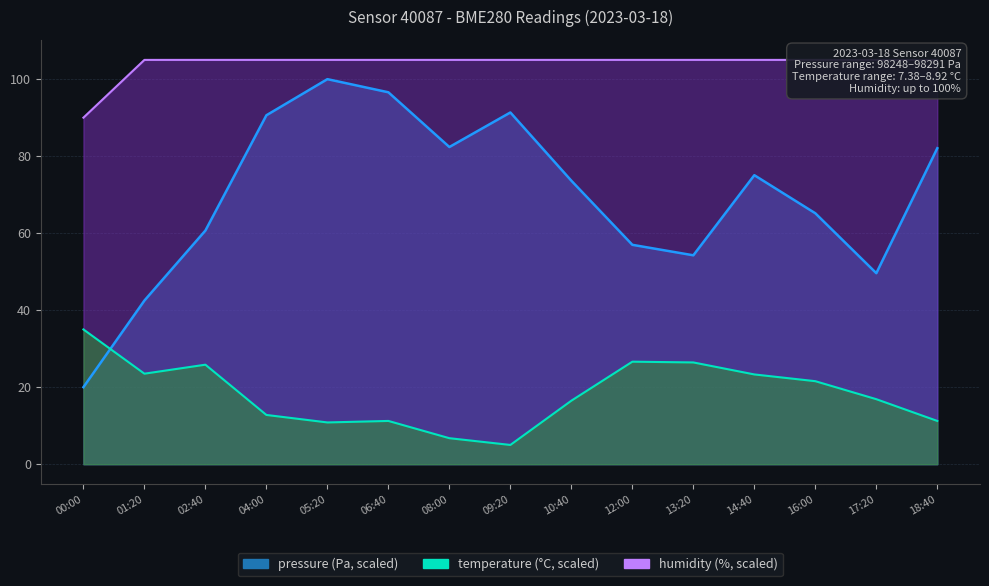

At which category is the sum across all series the highest?

05:20